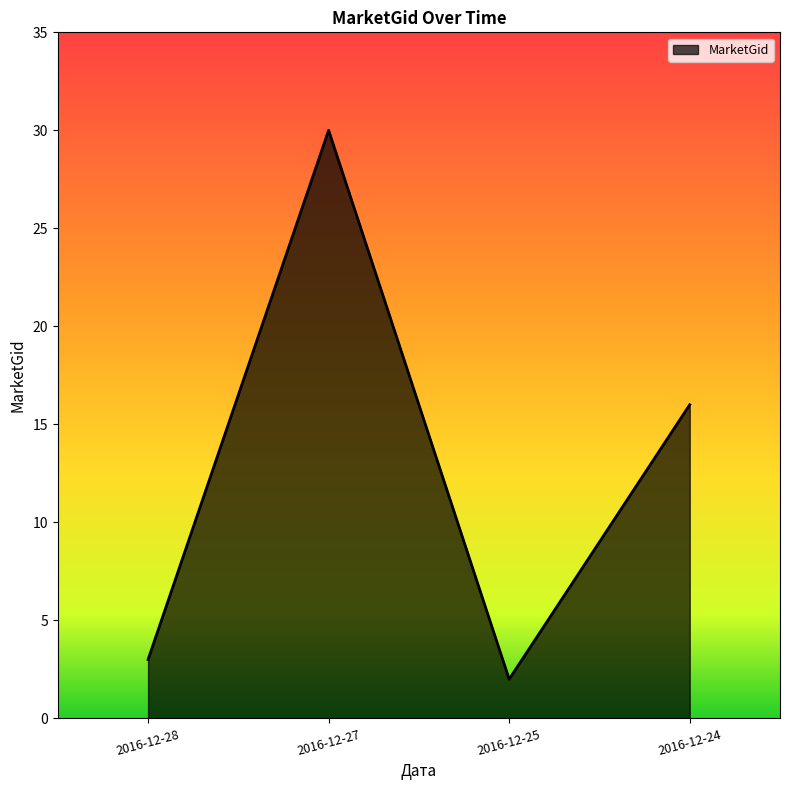

Count the number of data series in this chart.

1